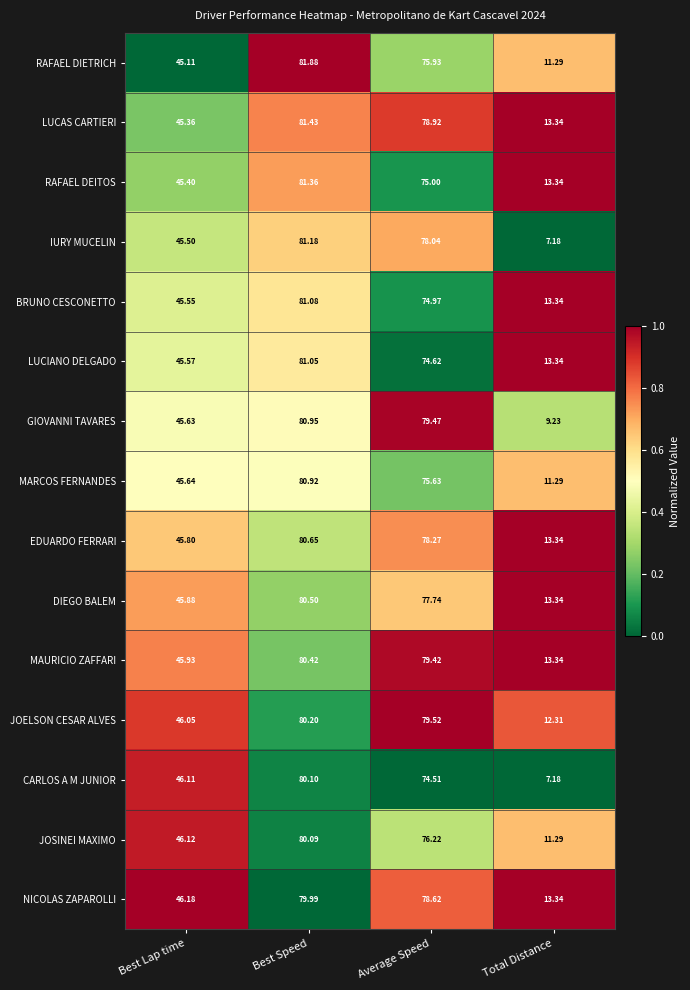

At which label does LUCIANO DELGADO reach its peak?

Best Speed